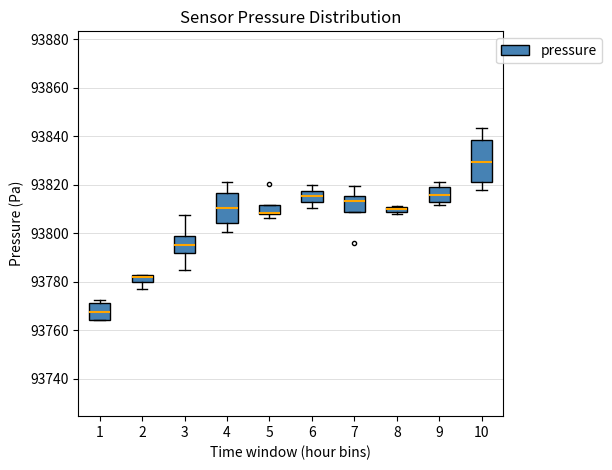

Which box's median line is the lowest?

1